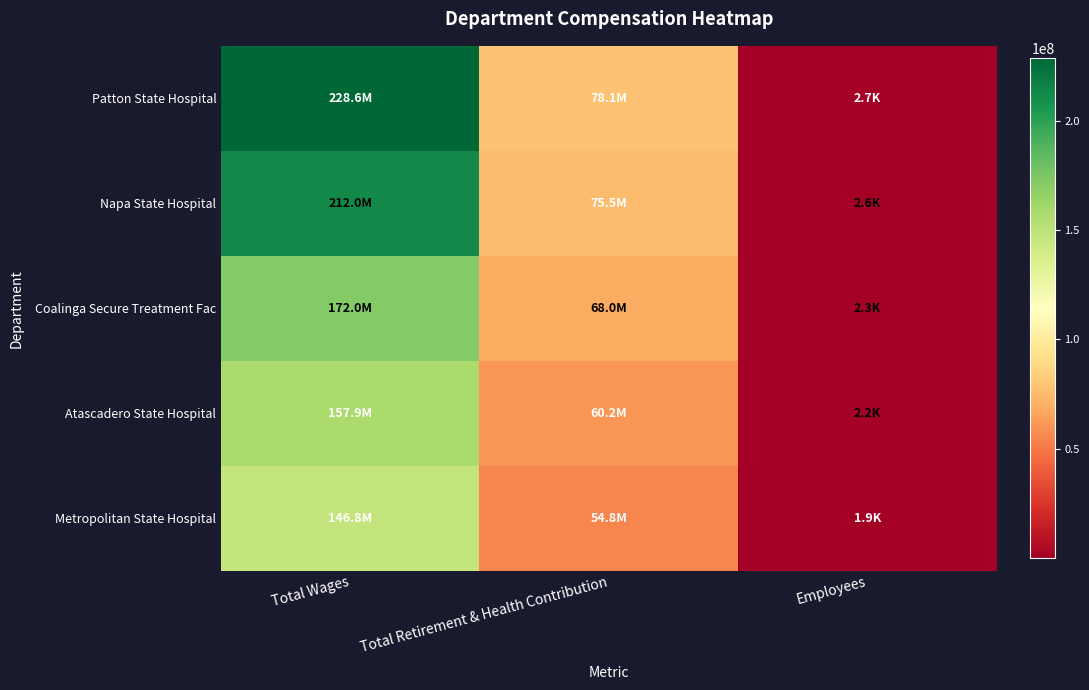

What is the minimum value shown in the chart?

1857.0